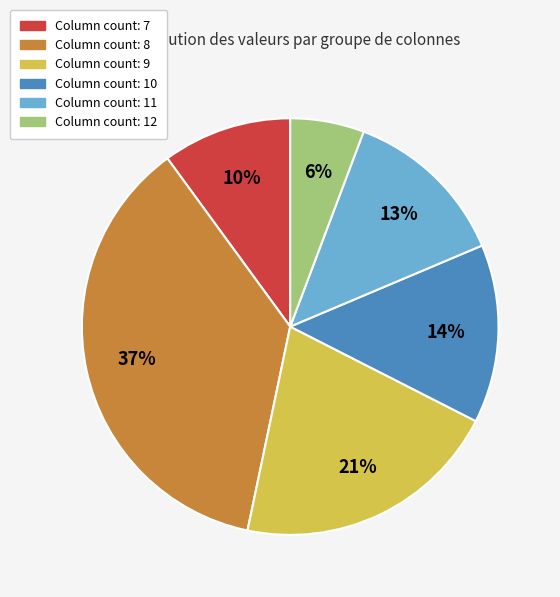

Does any single category account for the majority?

No